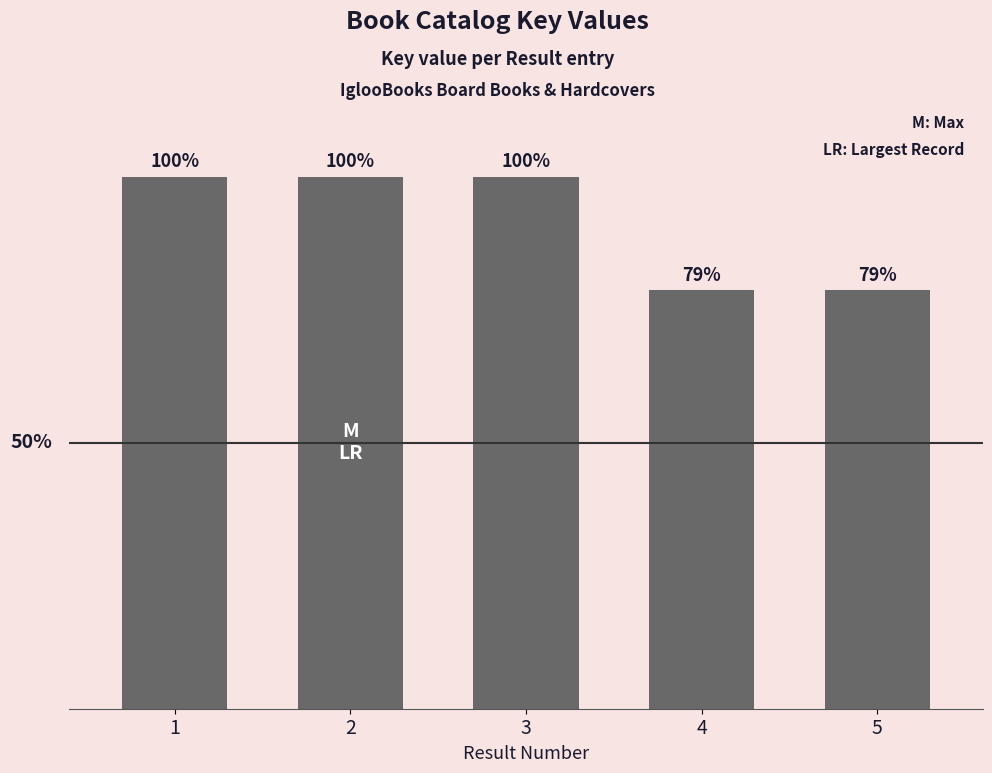

What is the average value?

116715961